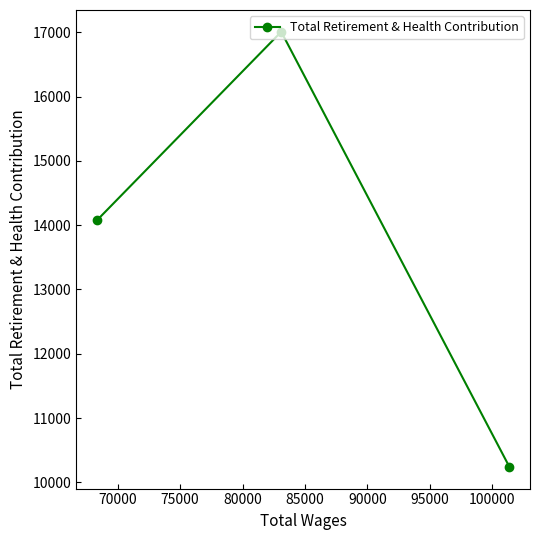

What is the value of the 3rd point from the left?

10241